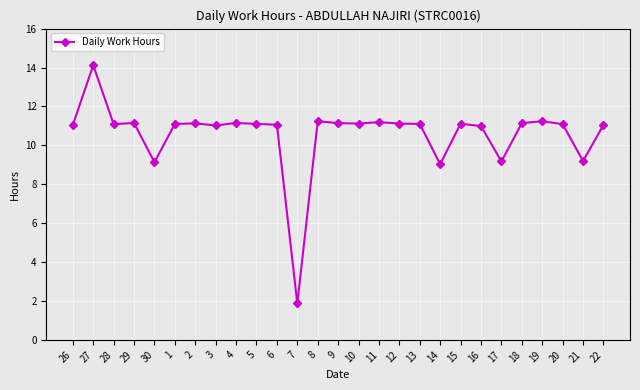

What value does the data have at 10?

11.1